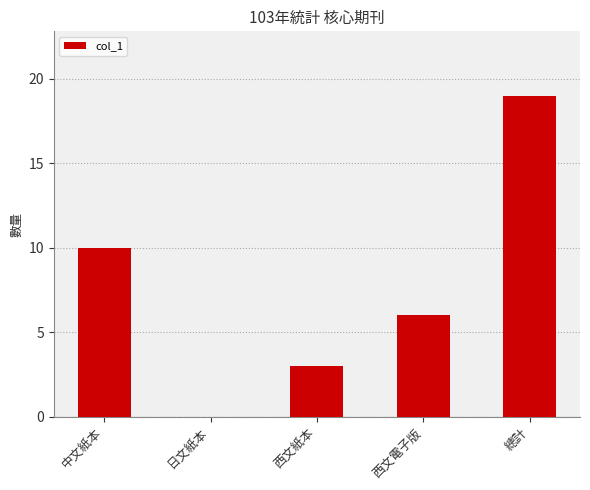

Is it true that the value at 中文紙本 is 3?

False